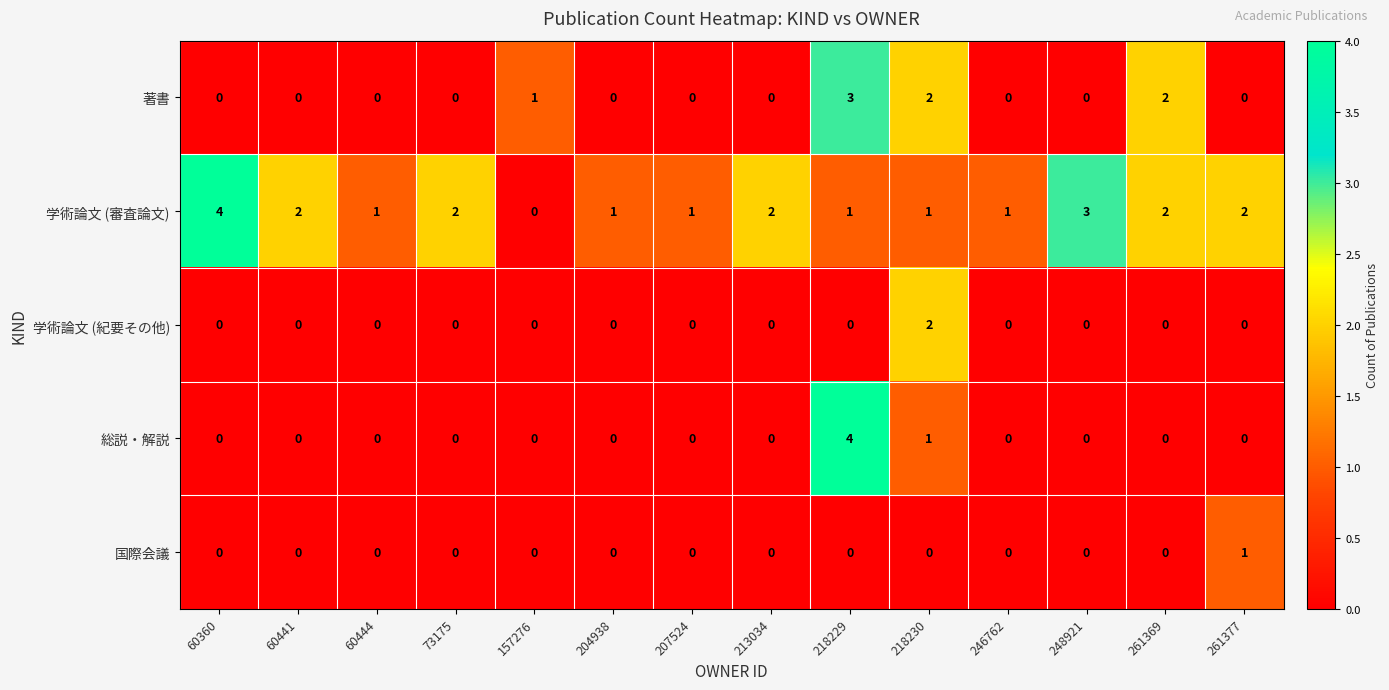

Which series has the largest total across all categories?

学術論文 (審査論文)